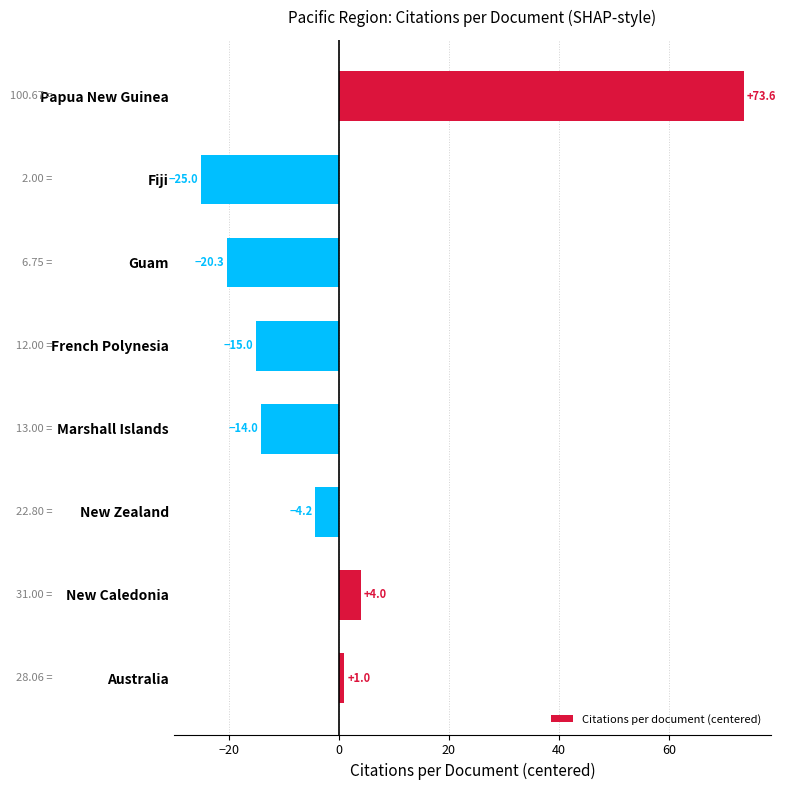

Between Guam and New Zealand, which is larger?

New Zealand